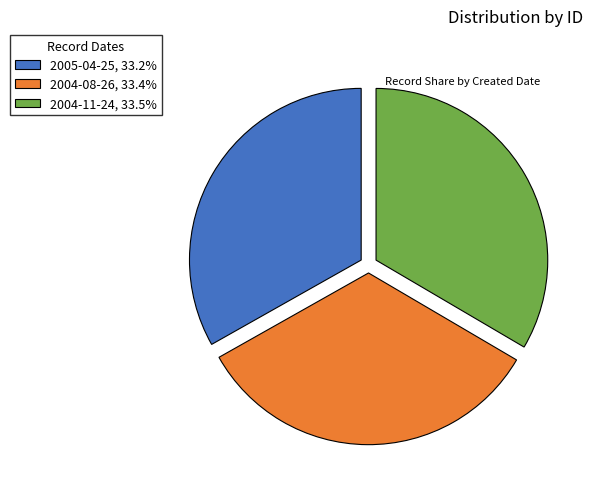

Is there a majority slice in this chart?

No